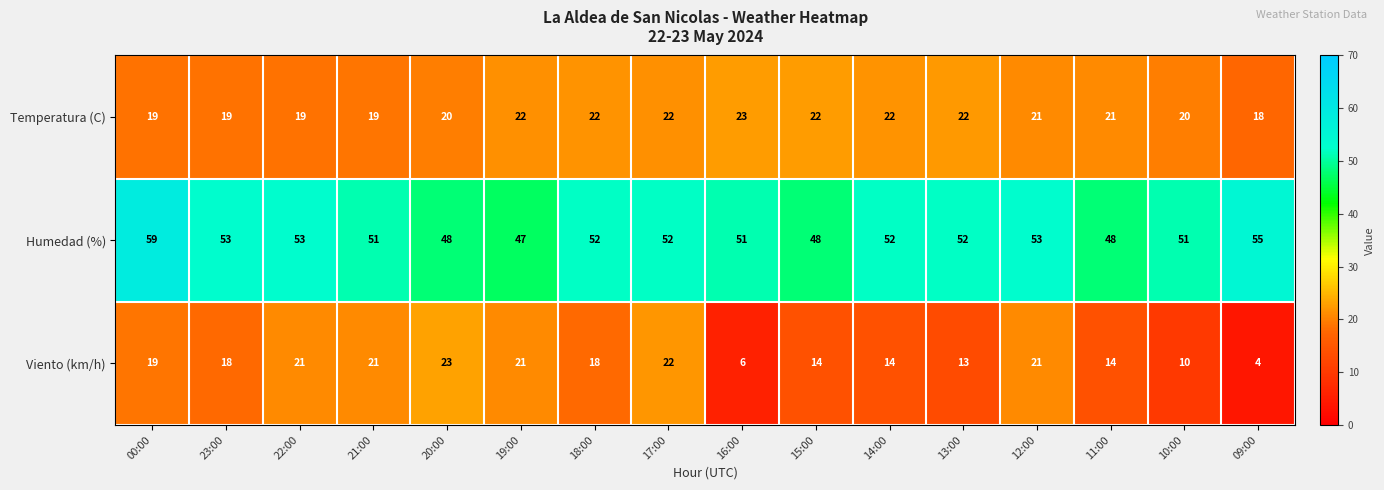

Where does the Viento (km/h) series first go above 18?

00:00